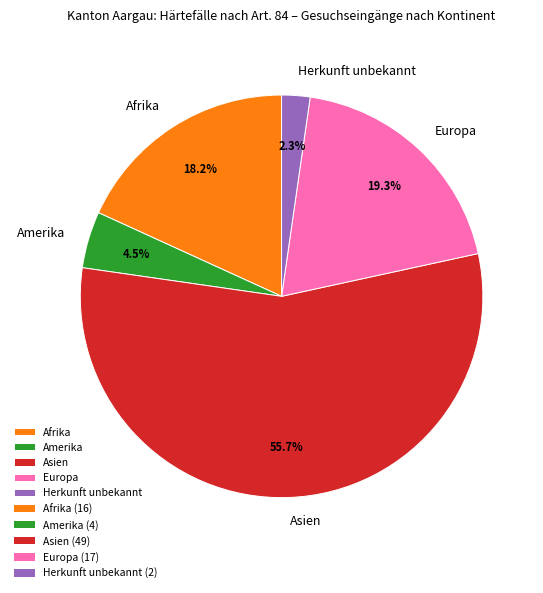

To the nearest percent, what is the difference between the Europa and Asien slice percentages?

36%